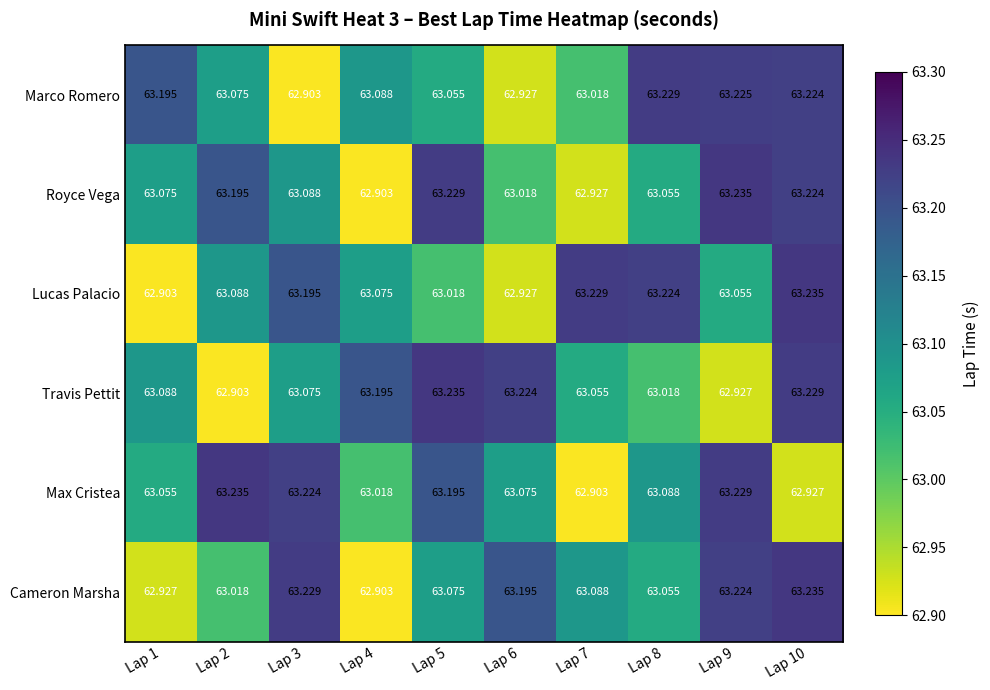

Which series changed the most between Lap 2 and Lap 10?

Travis Pettit